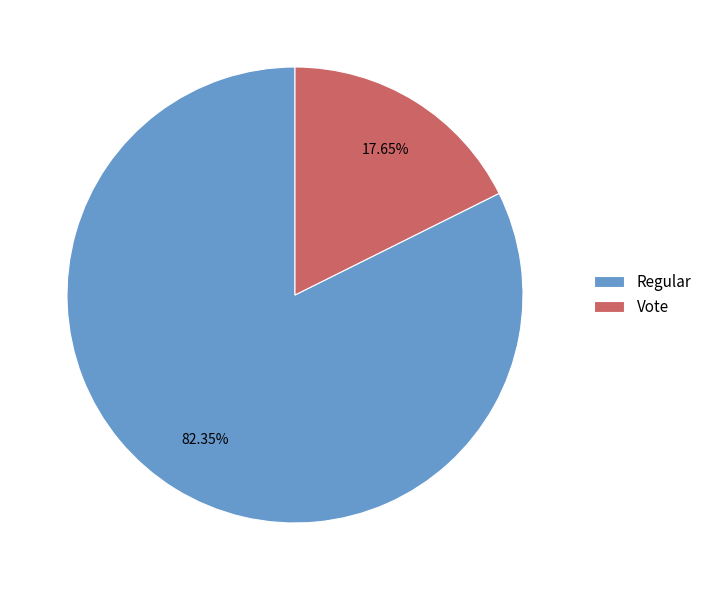

Combined, do Vote and Regular account for over 50%?

Yes